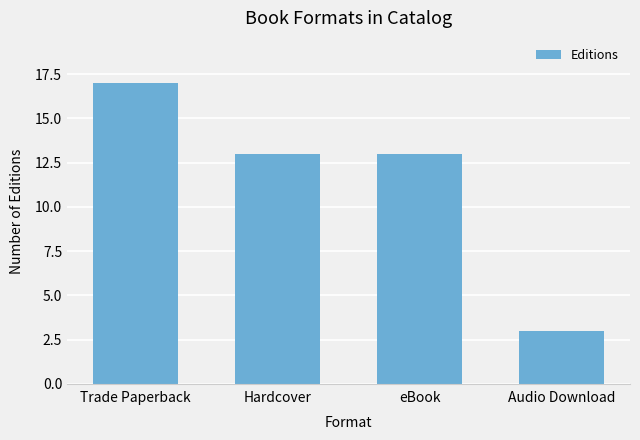

Which category has the lowest value across all series?

Audio Download